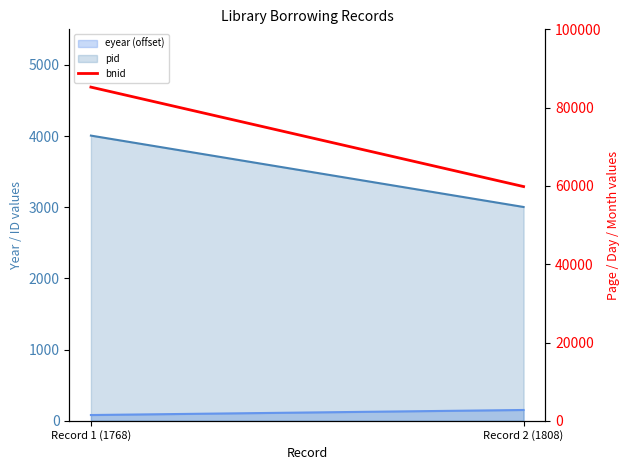

True or false: the data shows 20083 at Record 2 (1808).

False